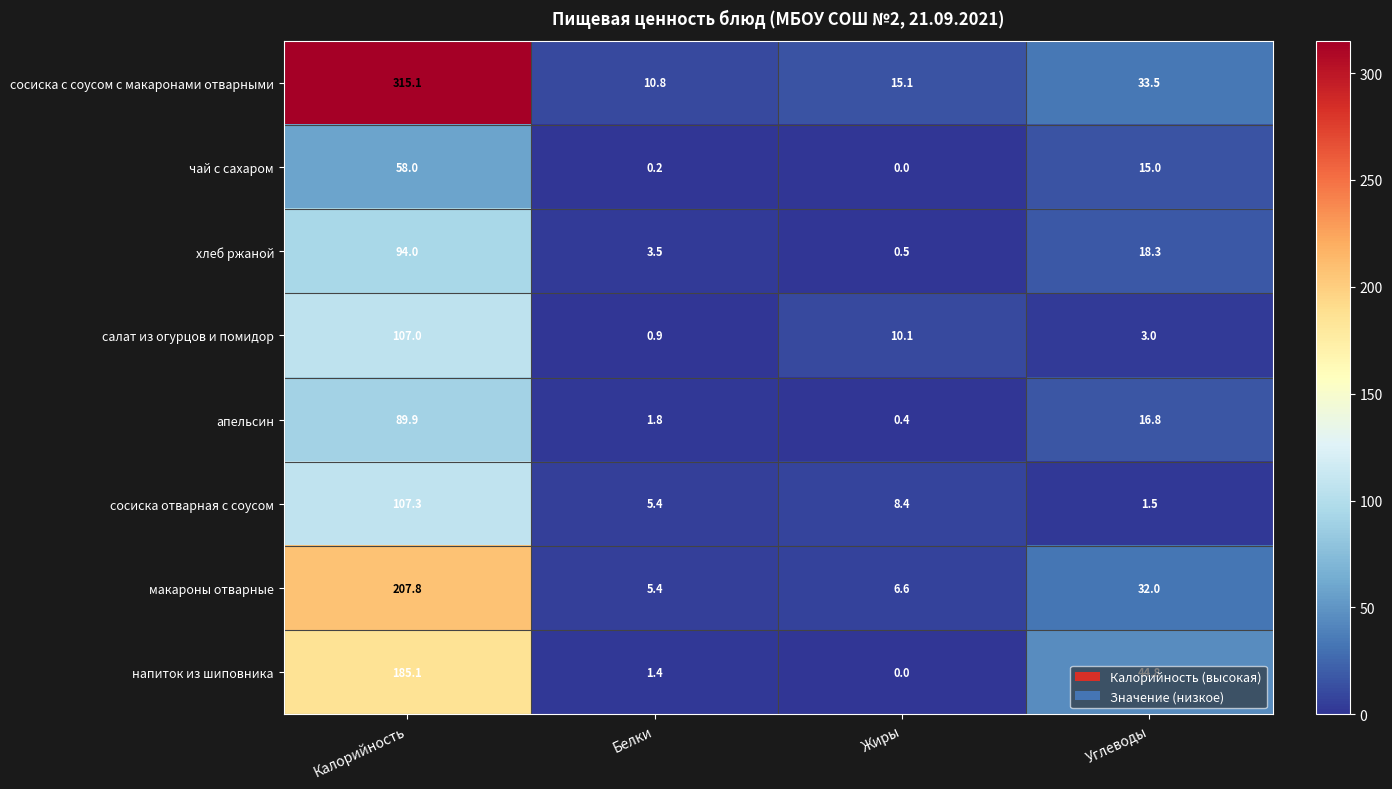

At which label does апельсин first exceed 16?

Калорийность